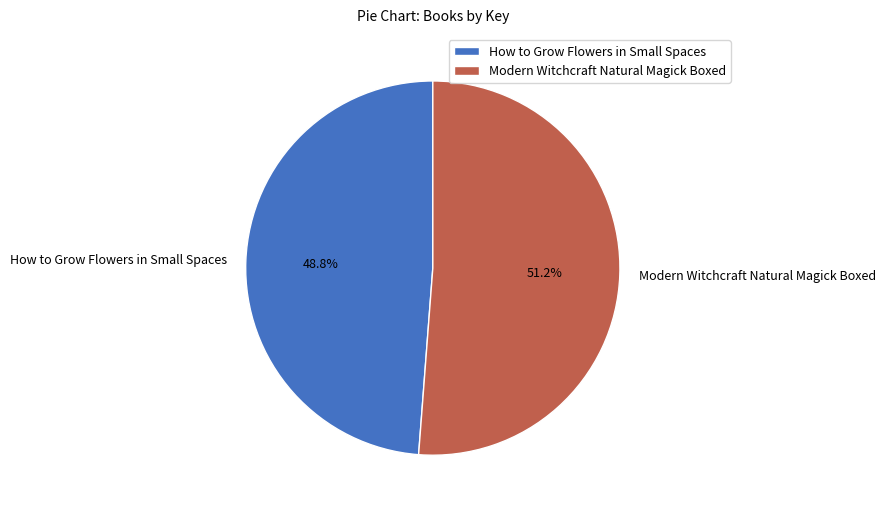

What is the ratio of the value at Modern Witchcraft Natural Magick Boxed to the value at How to Grow Flowers in Small Spaces?

1.0